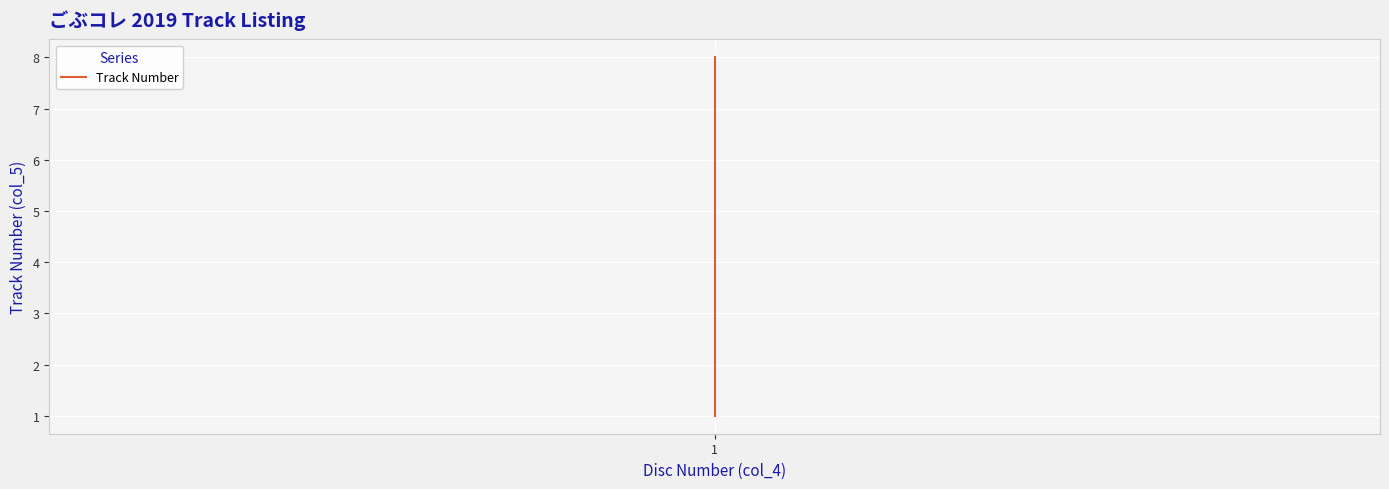

What is the difference between the maximum and minimum values?

7